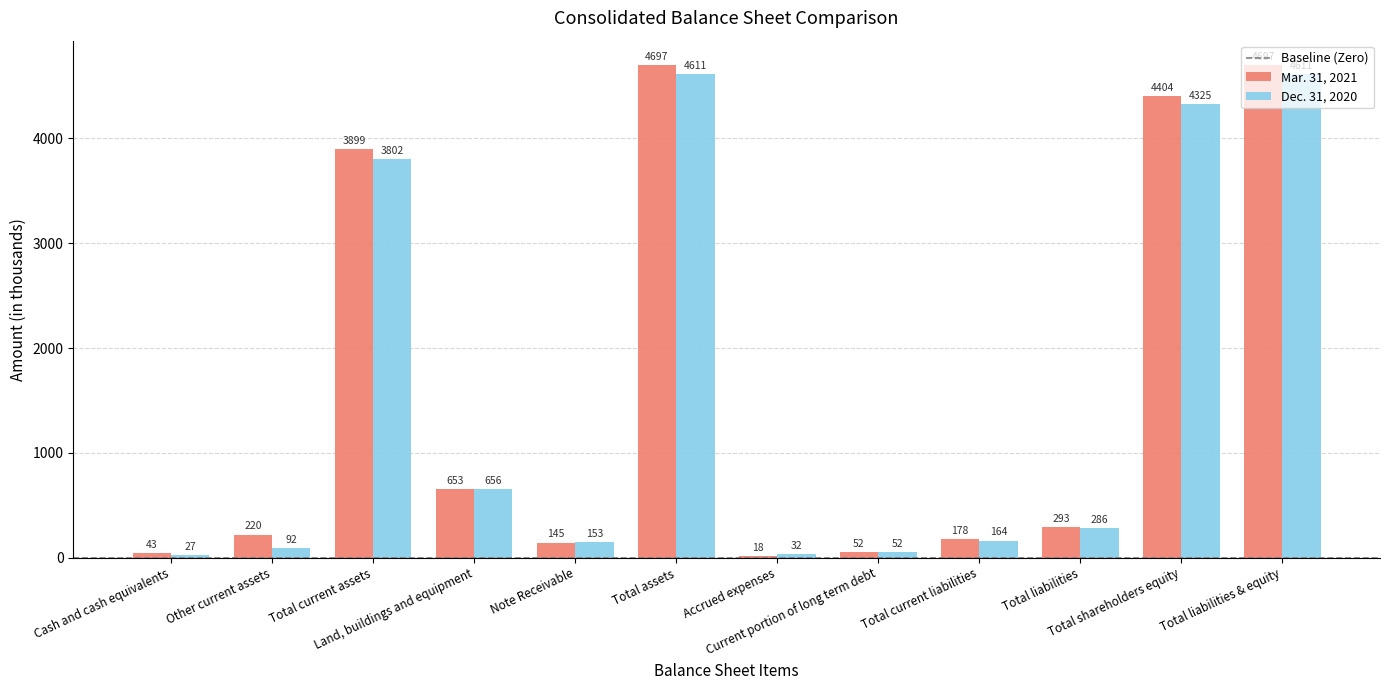

Which category has the lowest value in the Mar. 31, 2021 series?

Accrued expenses